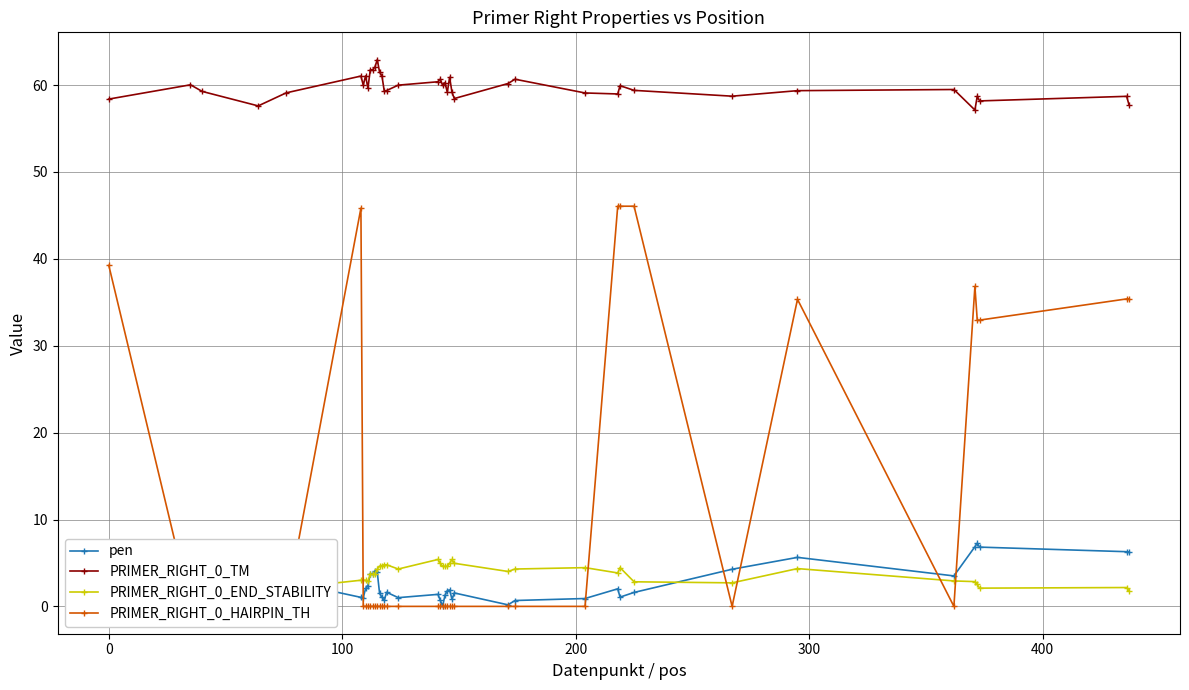

True or false: pen has more than 0 interior local peaks.

True